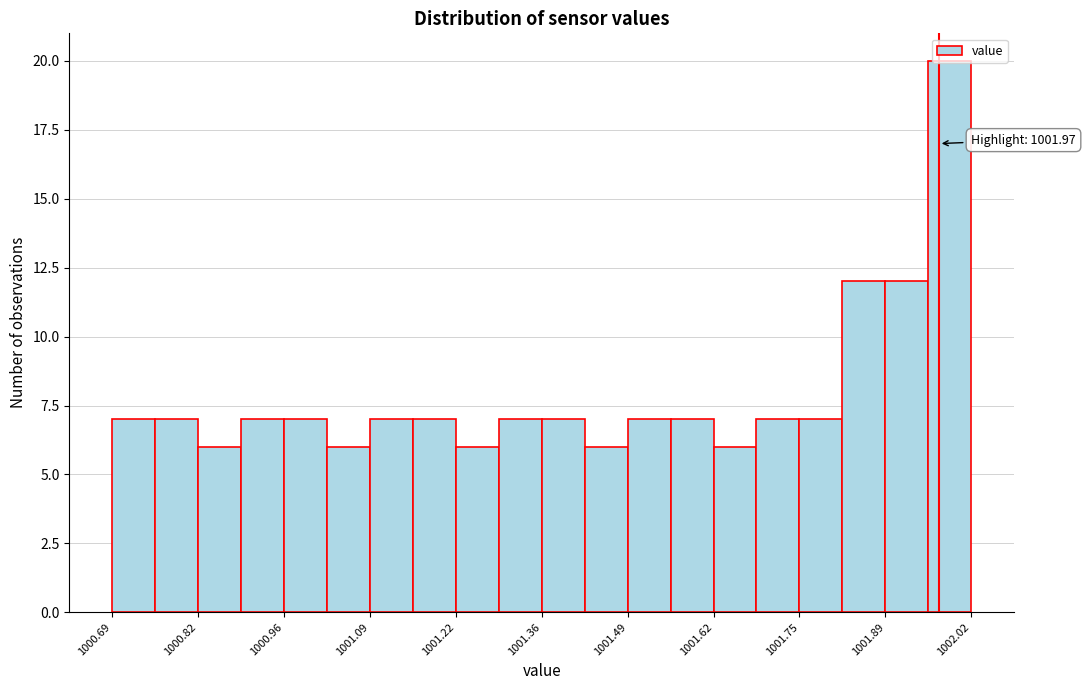

Read against the x-axis, roughly where is the centre of the tallest bar?

1001.98